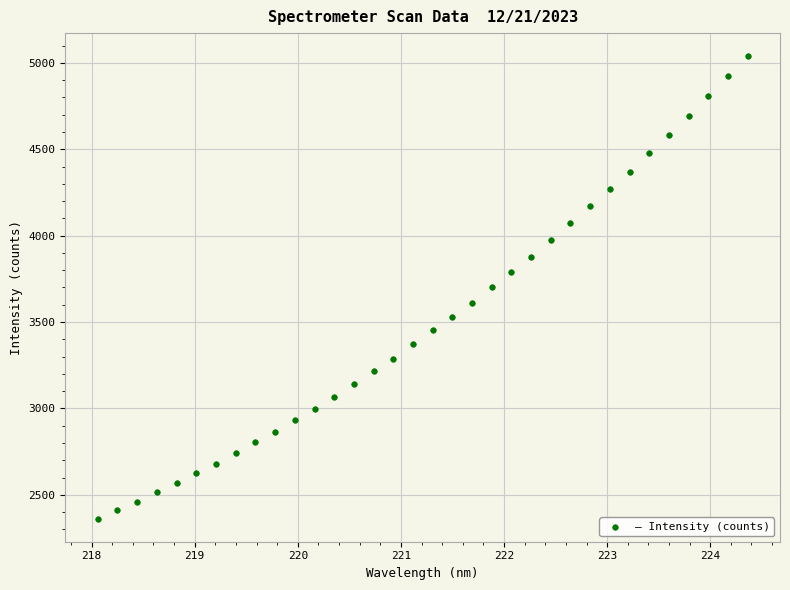

What is the range of Y values (max minus min)?

2675.8